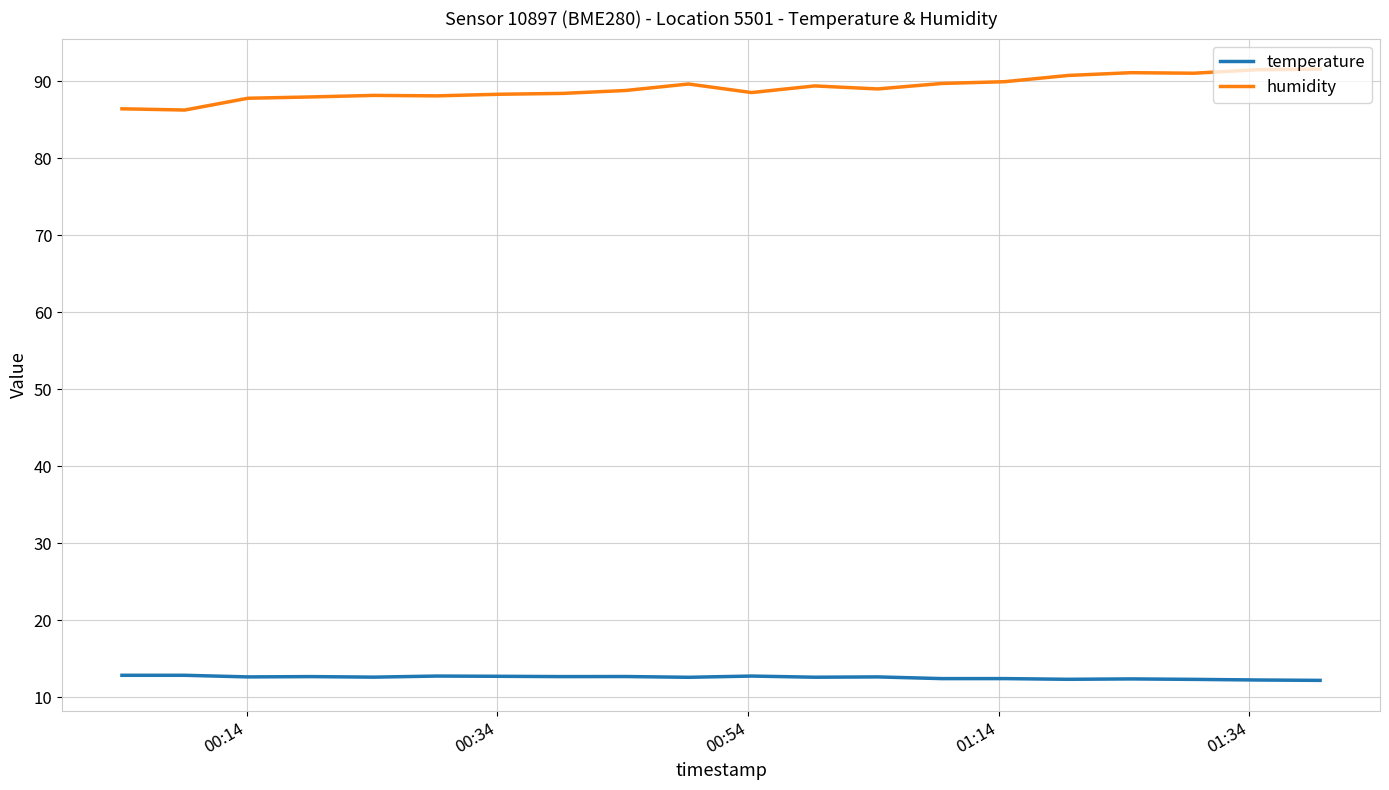

Which series has the largest range (max minus min)?

humidity